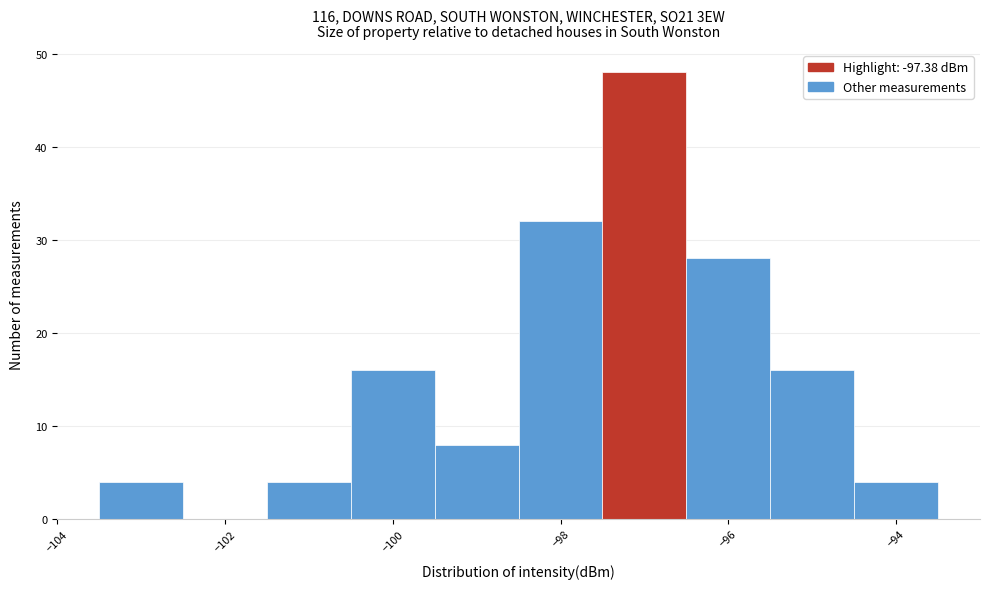

Over which range of the x-axis is the bar tallest?

-97.5 to -96.5